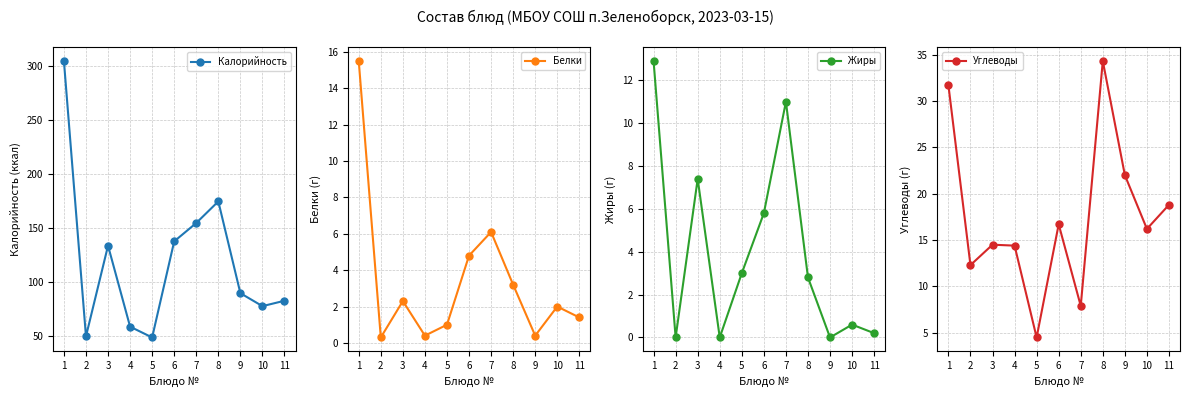

What is the difference between the Углеводы values at 8 and 10?

18.1